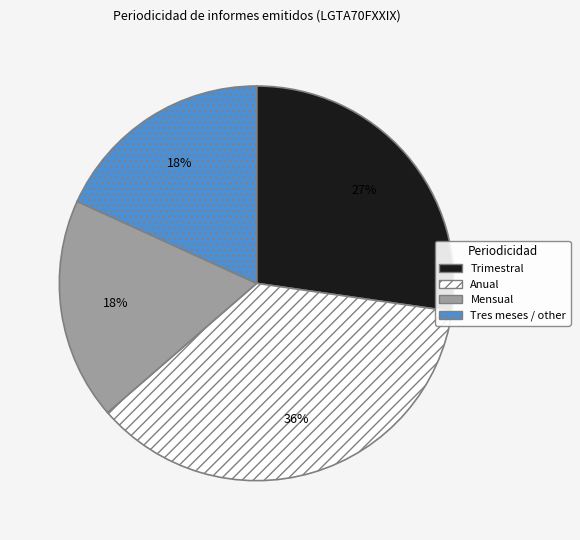

Count the number of slices in the pie.

4